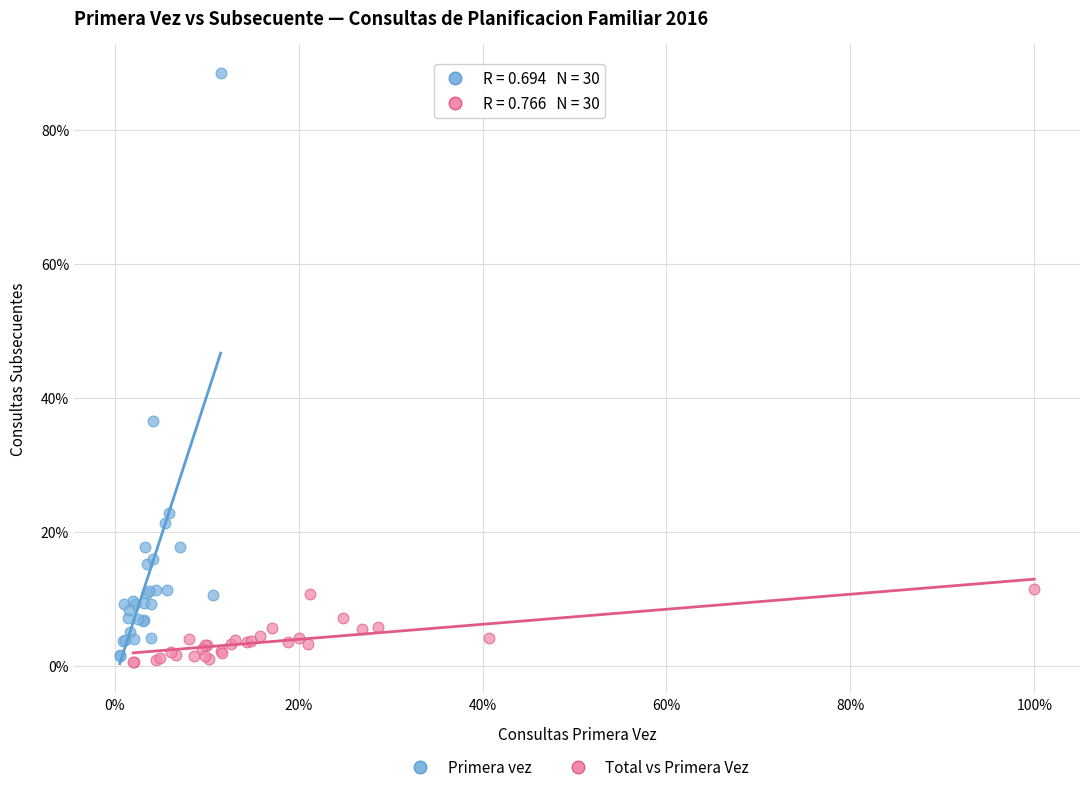

Which series contains the lowest Y value?

Total vs Primera Vez